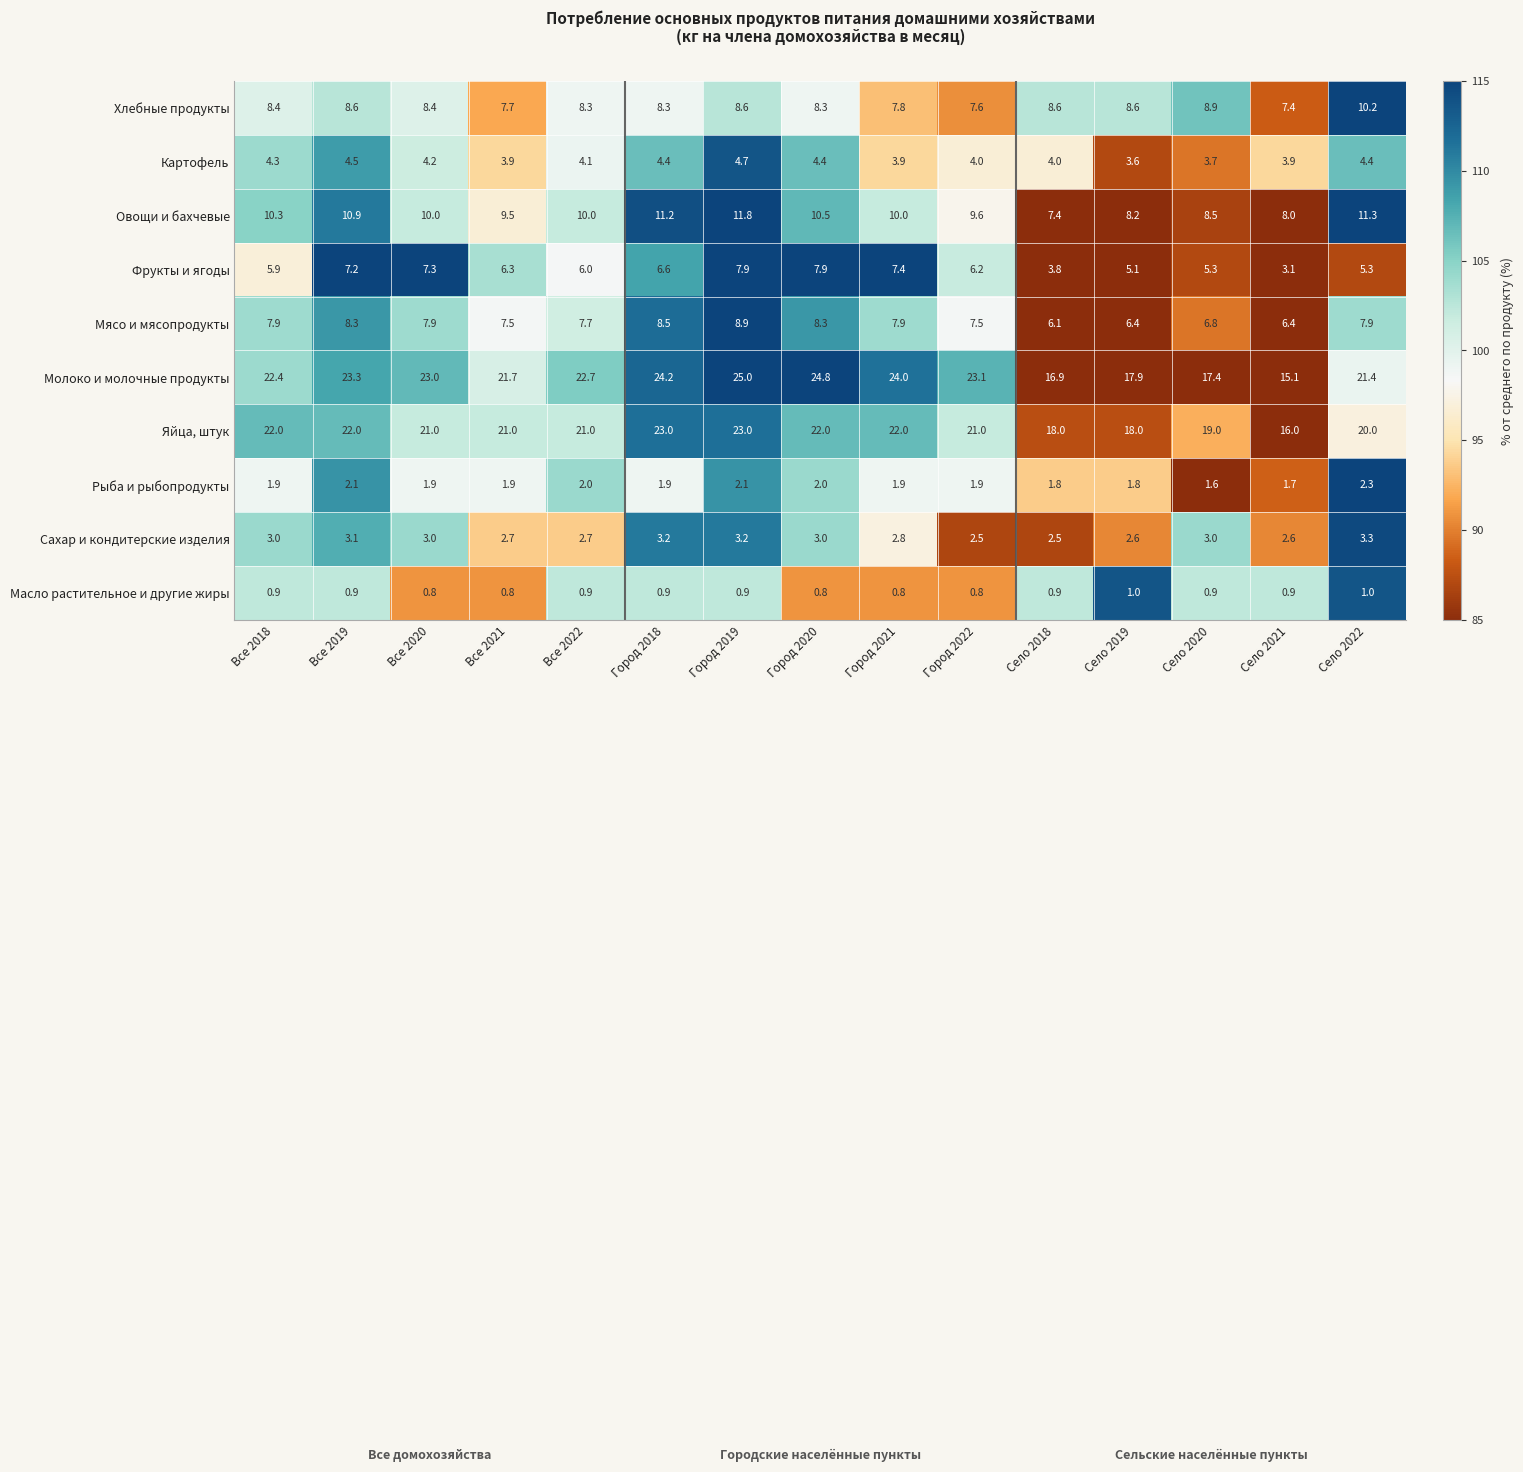

What is the smallest value displayed?

0.8